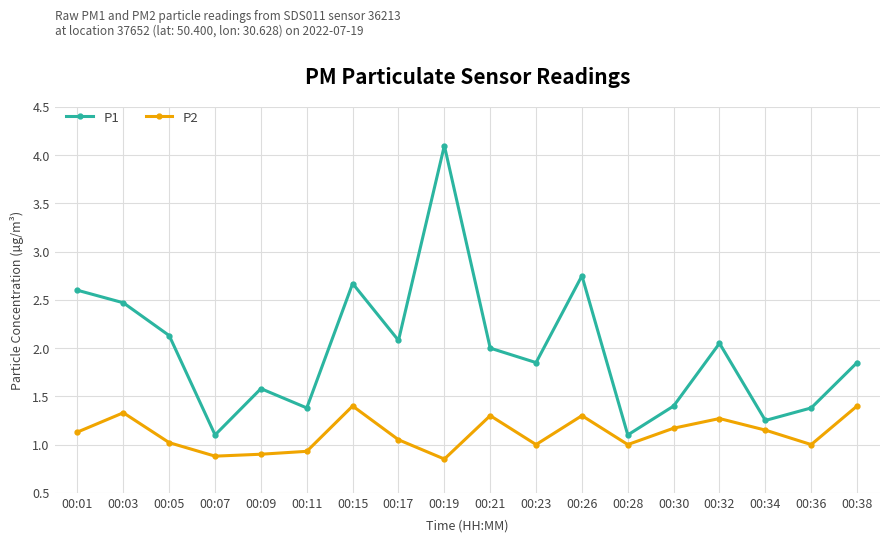

What is the sum of all P1 values?

35.7